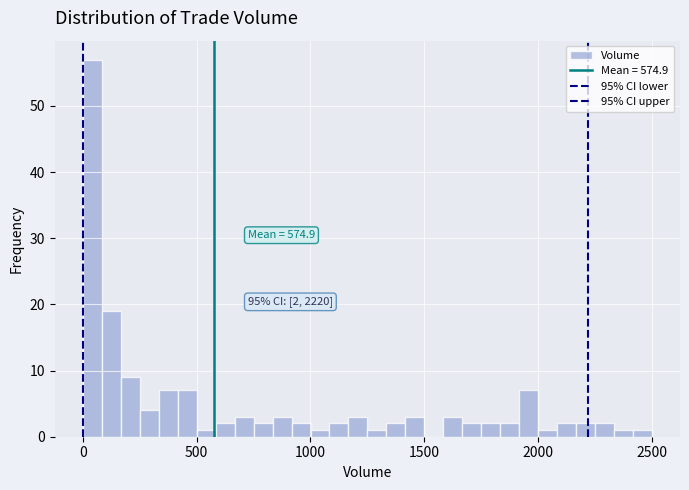

Read against the x-axis, roughly where is the centre of the tallest bar?

50